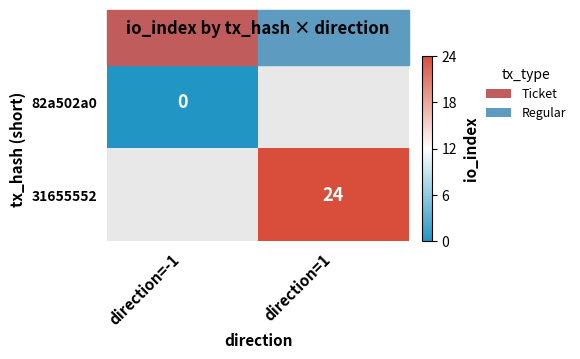

The 31655552 series shows 14 at direction=1. True or false?

False